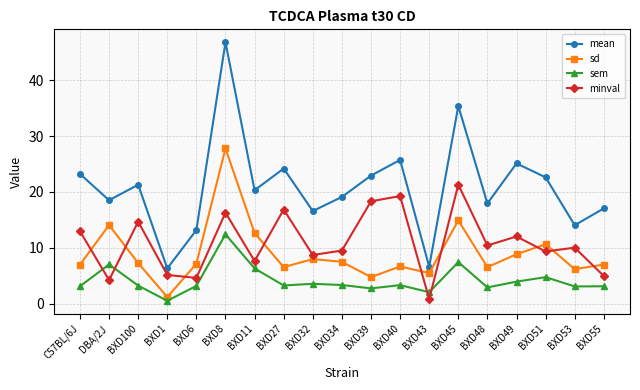

True or false: mean and minval cross at least once.

False